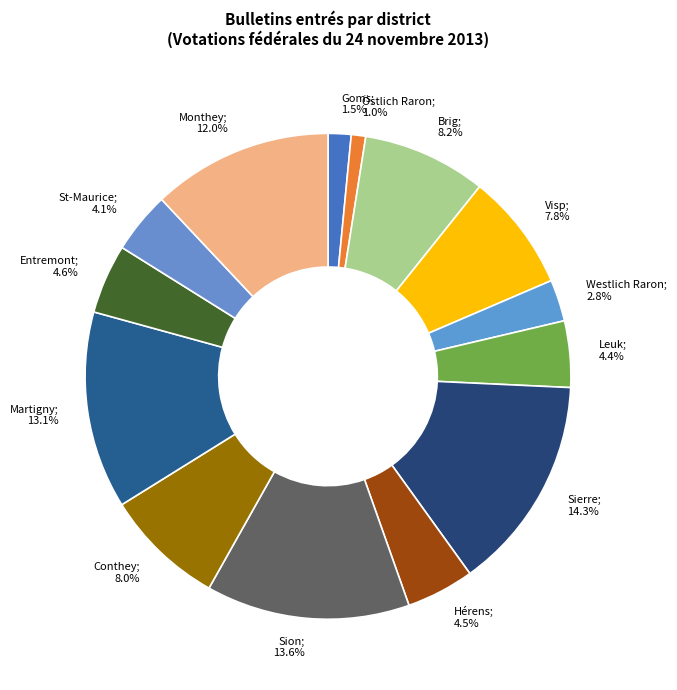

Is it true that Östlich Raron is 1% of the pie?

True